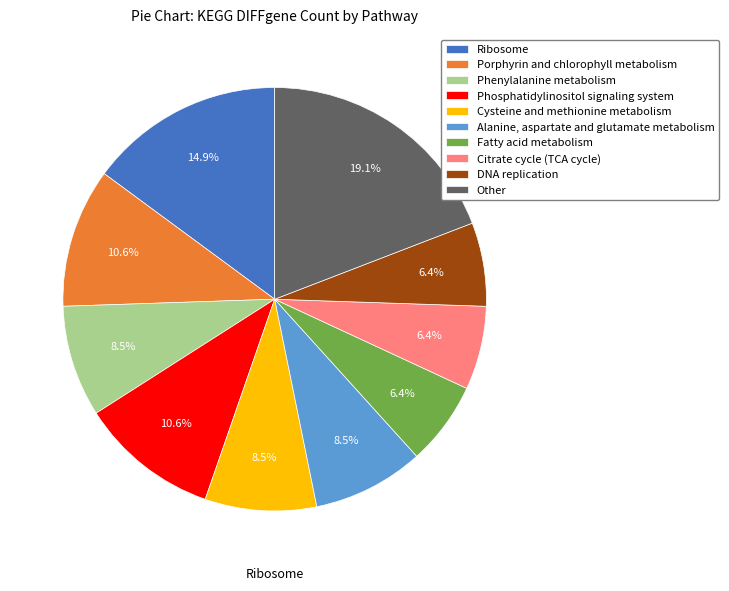

Which slice is the largest?

Other